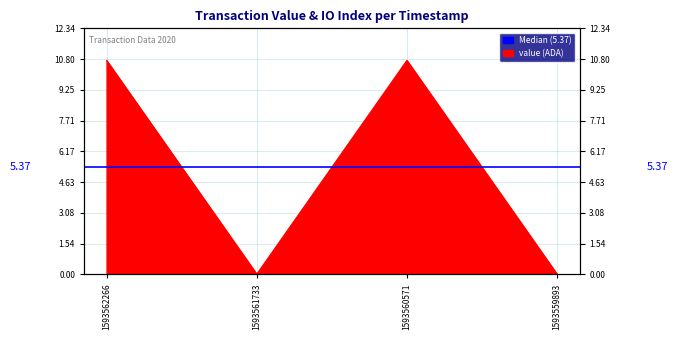

Is it true that the value at 1593559893 is 0.0?

False